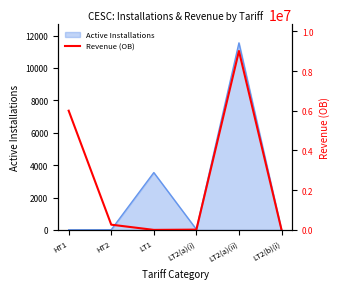

How many values are above zero?

5